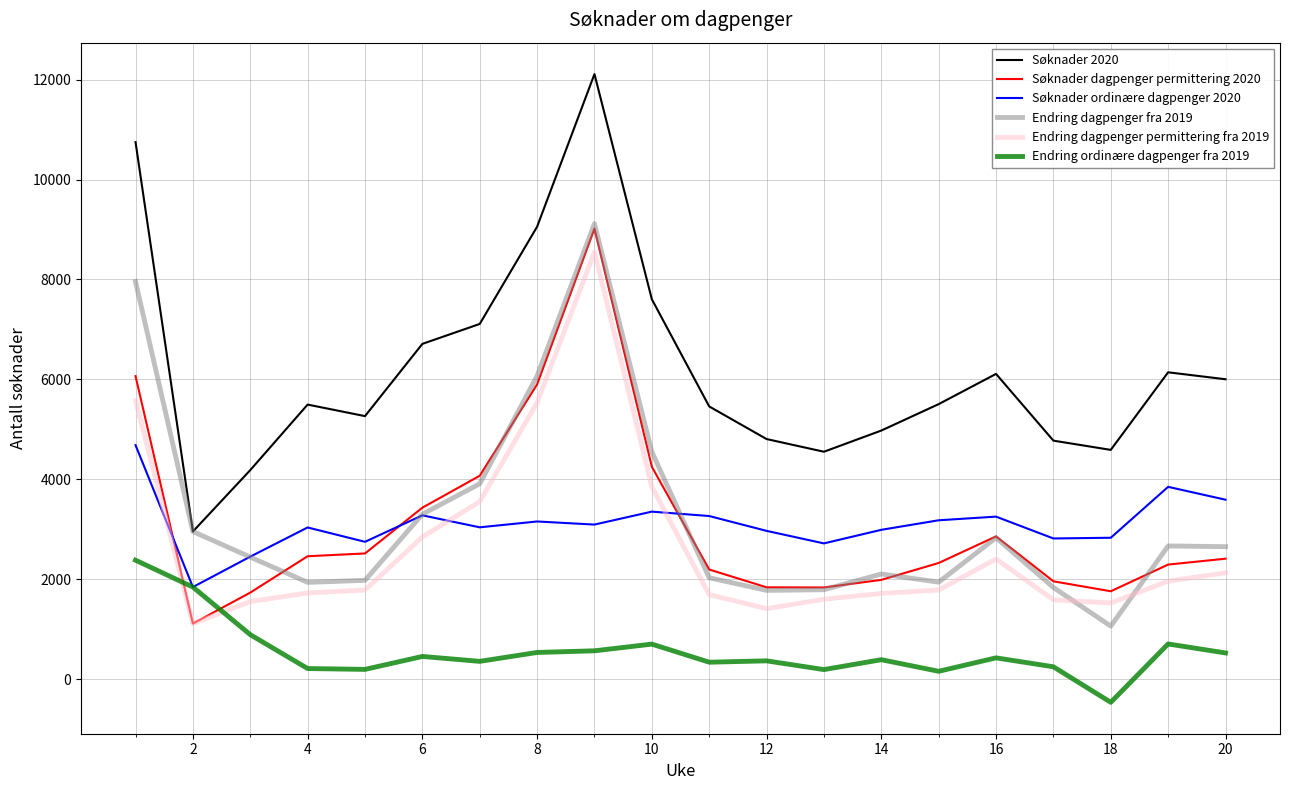

What is the lowest value of the Endring ordinære dagpenger fra 2019 series?

-464